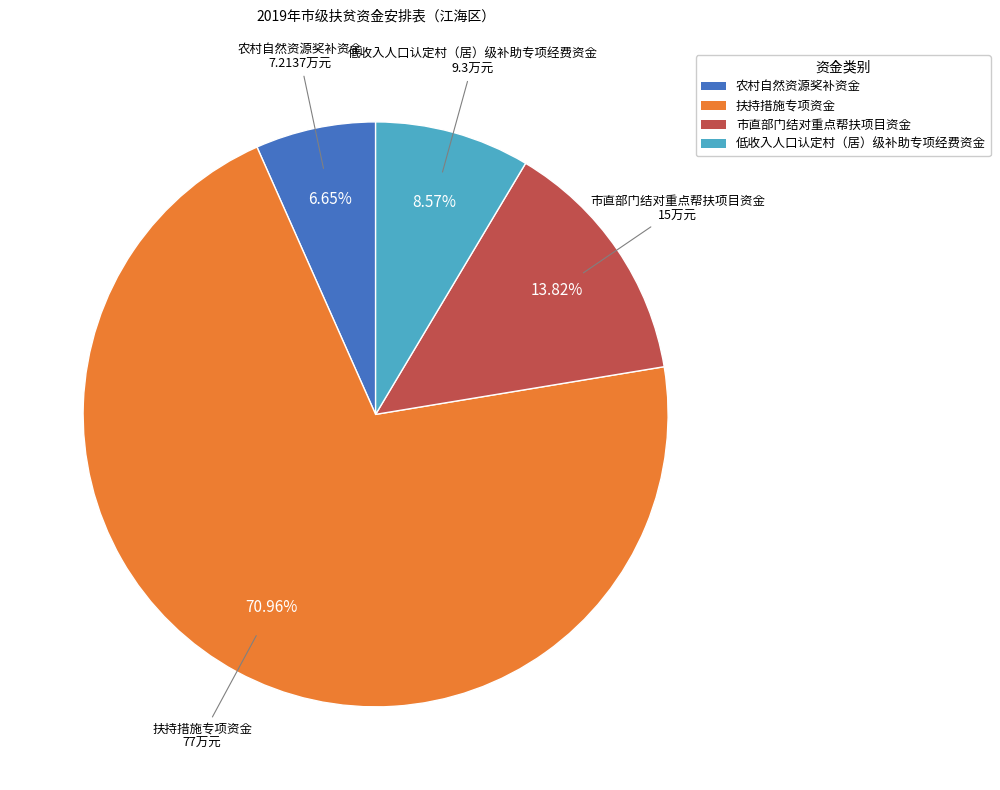

True or false: 扶持措施专项资金 accounts for 71% of the total.

True